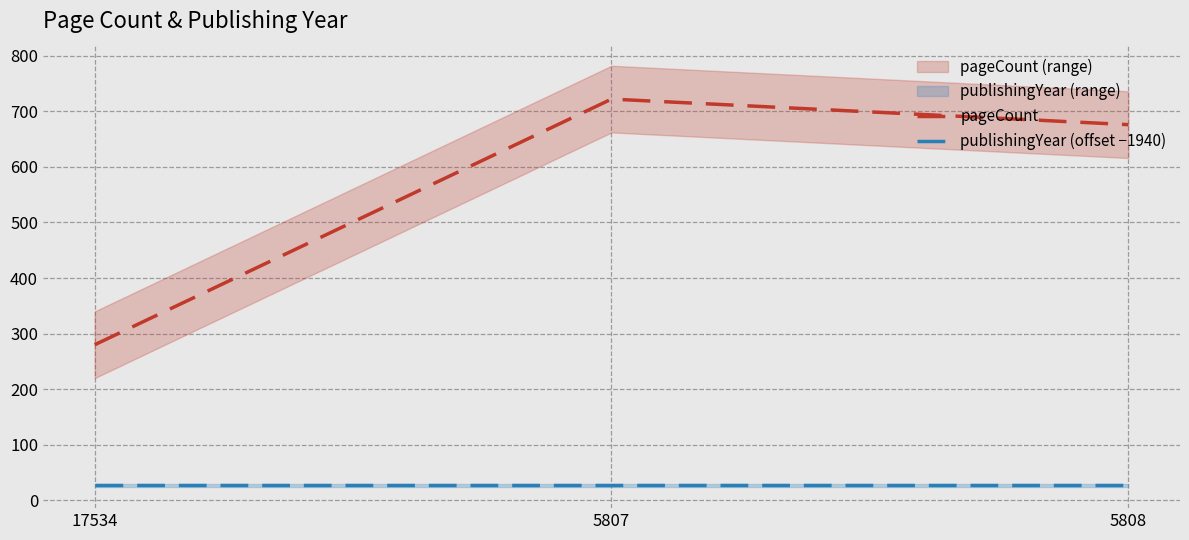

What is the smallest value displayed?

27